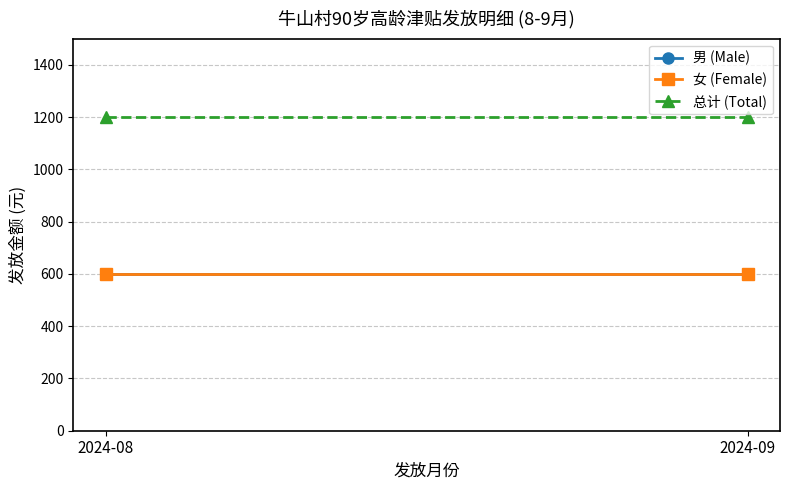

What is the total value across all series at 2024-09?

2400